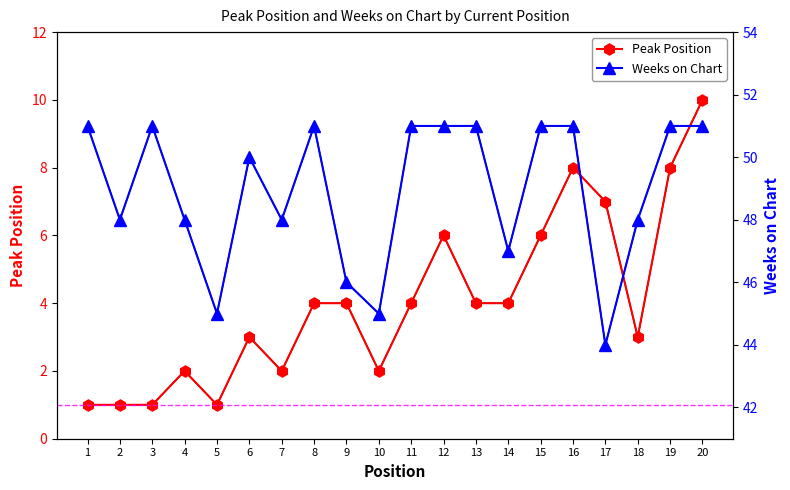

True or false: Weeks on Chart and Peak Position cross at least once.

False